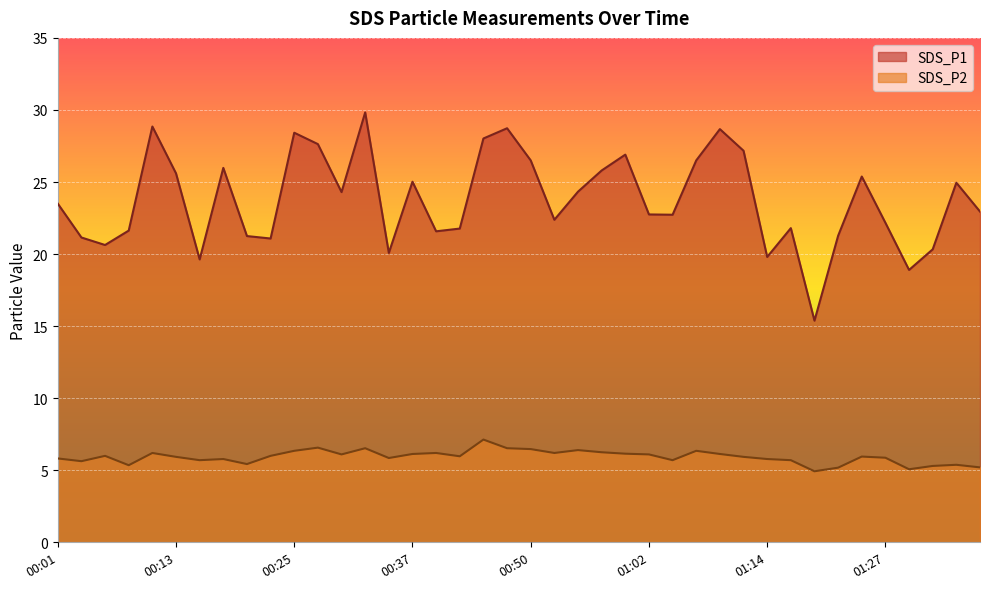

True or false: SDS_P2 and SDS_P1 cross at least once.

False